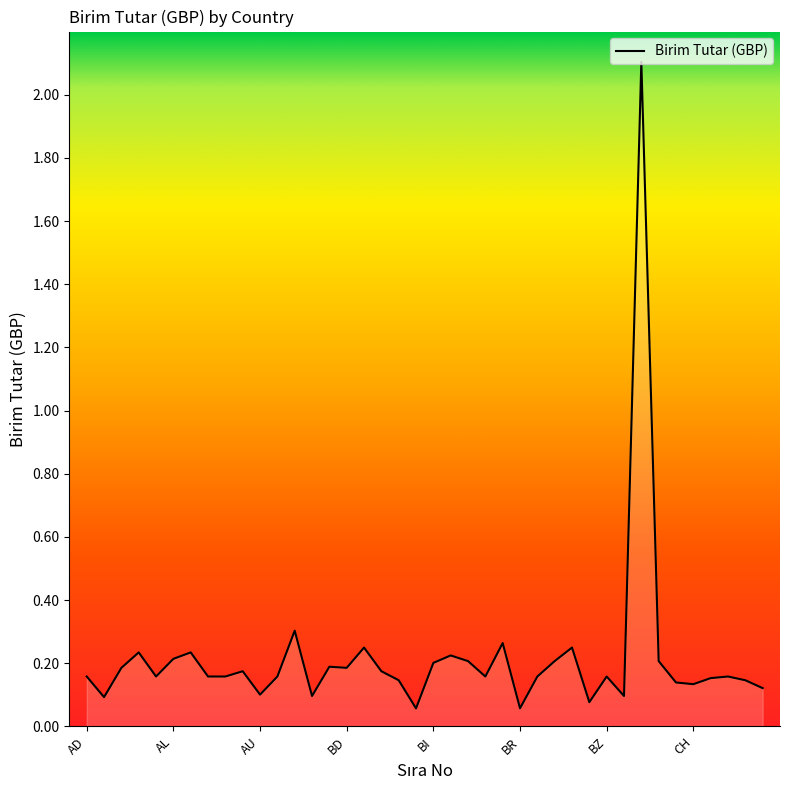

What is the greatest value displayed?

2.1